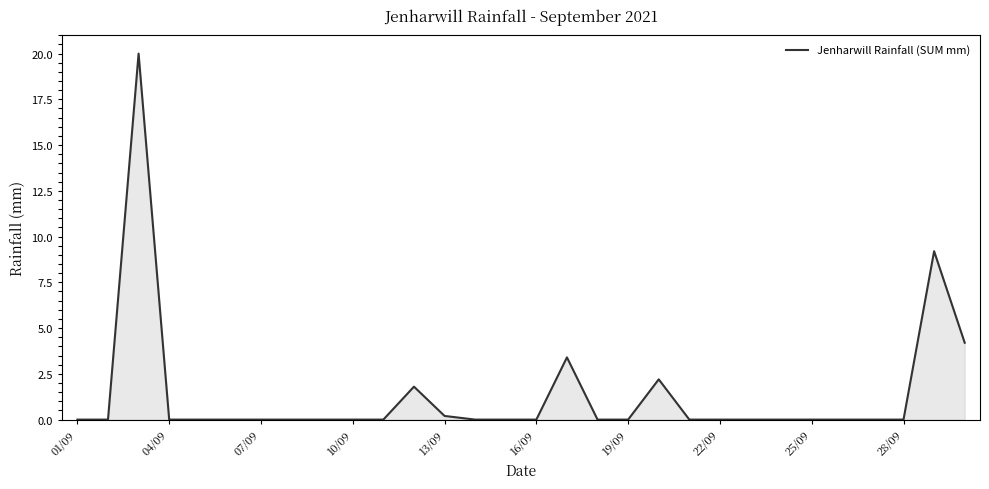

How many lines are shown in the chart?

1